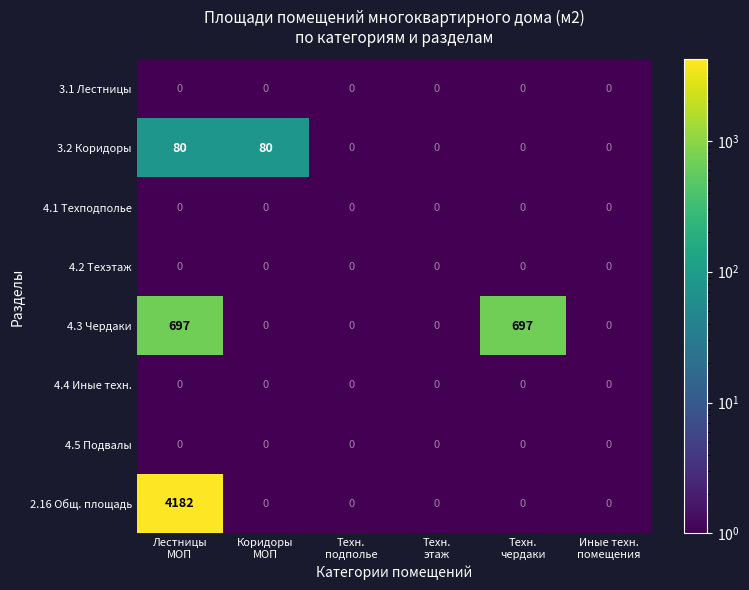

Which series has the largest total across all categories?

2.16 Общ. площадь